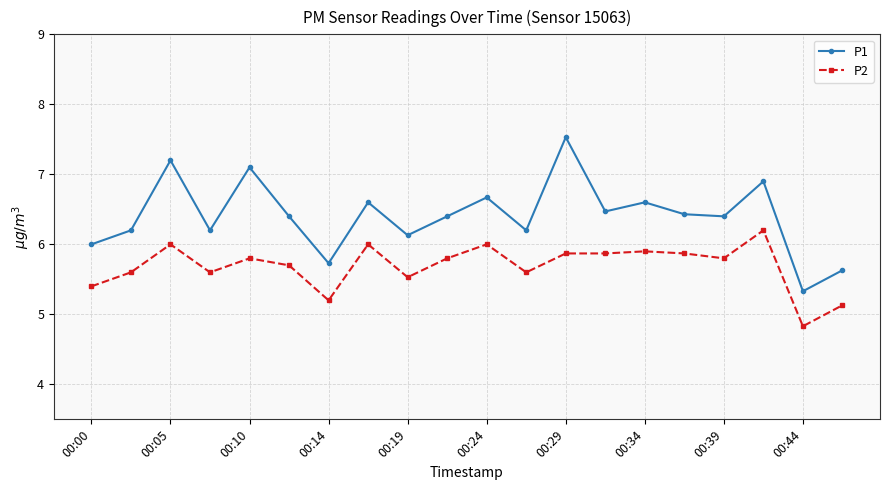

How many interior local peaks does the P1 series have?

7